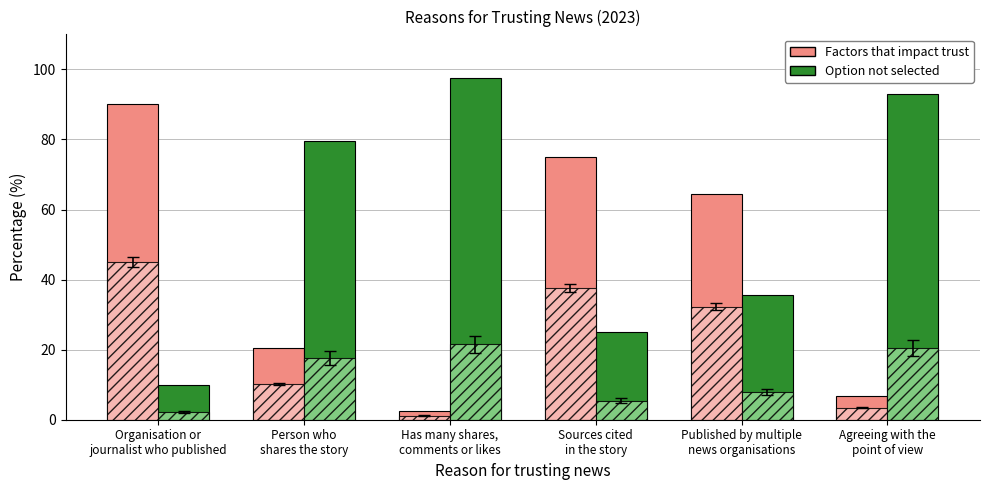

What is the maximum value for Option not selected?

97.6